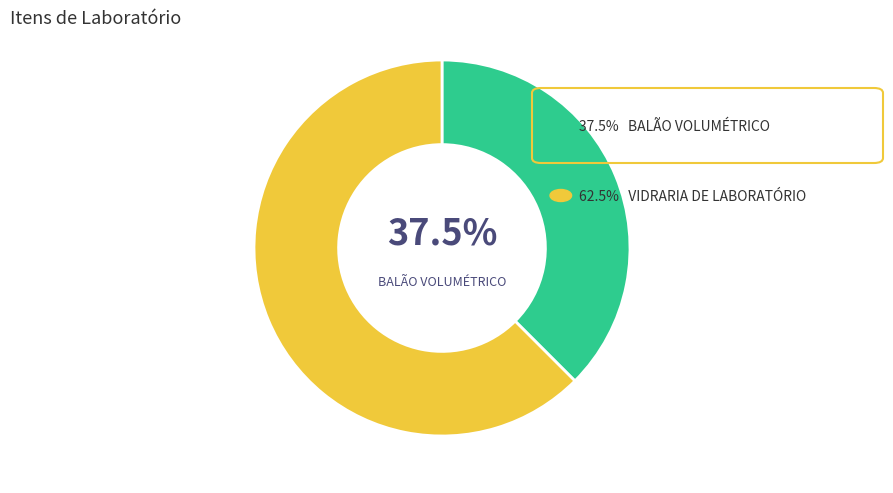

Is there a majority slice in this chart?

Yes